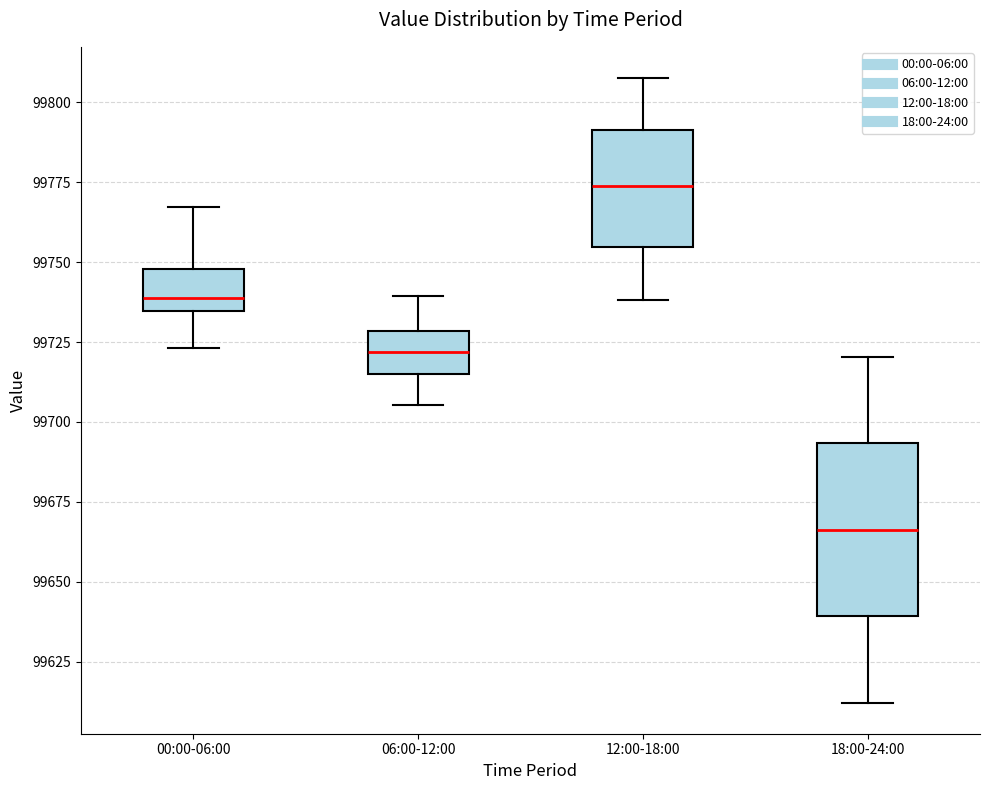

Where is the upper edge of the box for 00:00-06:00 on the y-axis? The values are not printed on the chart, so give them approximately, as read against the axis.

99750